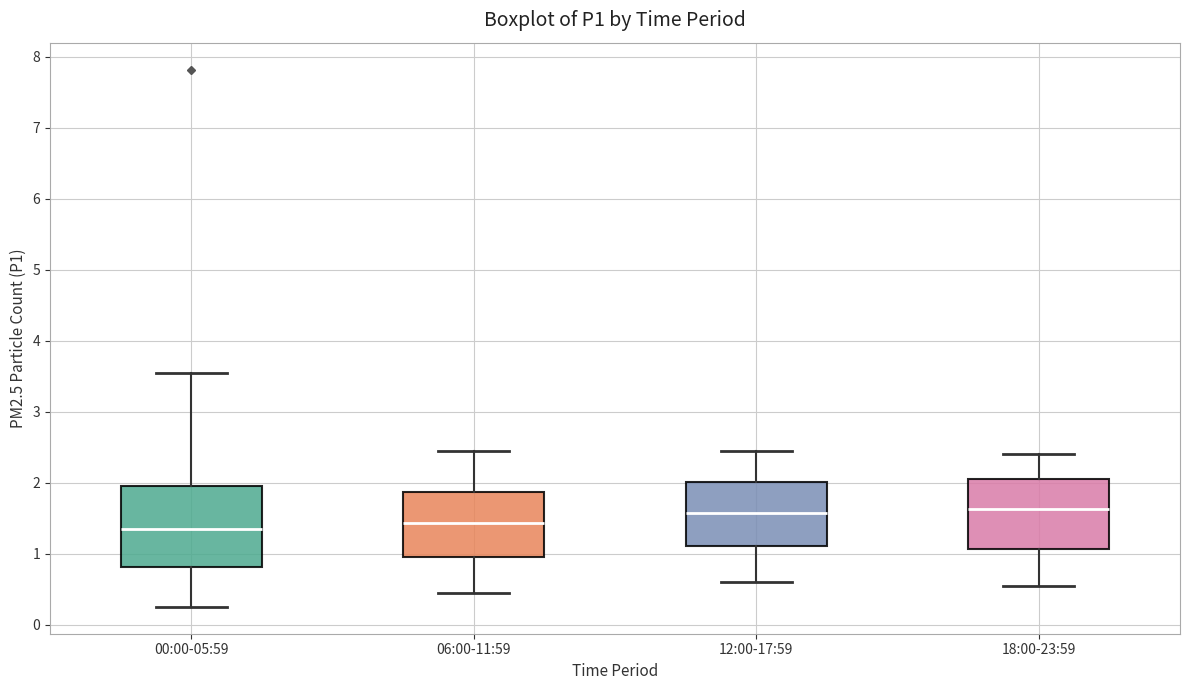

Reading left to right, transcribe this box plot: for each box, give where its median line is, the range the box spans, and where its two whiskers end, as read against the y-axis. The values are not printed on the chart, so give them approximately, as read against the axis.

00:00-05:59: median 1.4, box 0.8 to 1.9, whiskers 0.3 to 3.6
06:00-11:59: median 1.4, box 1.0 to 1.9, whiskers 0.5 to 2.5
12:00-17:59: median 1.6, box 1.1 to 2.0, whiskers 0.6 to 2.5
18:00-23:59: median 1.6, box 1.1 to 2.1, whiskers 0.6 to 2.4